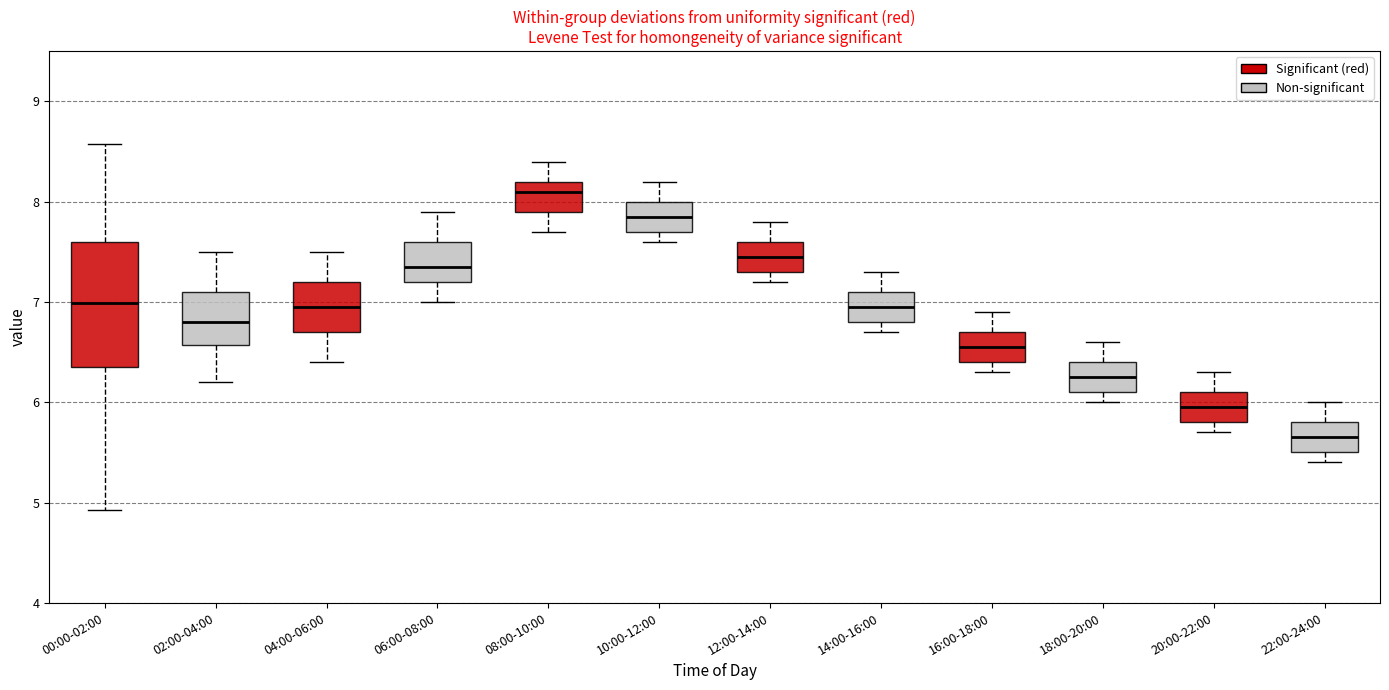

Reading left to right, transcribe this box plot: for each box, give where its median line is, the range the box spans, and where its two whiskers end, as read against the y-axis. The values are not printed on the chart, so give them approximately, as read against the axis.

00:00-02:00: median 7.0, box 6.4 to 7.6, whiskers 4.9 to 8.6
02:00-04:00: median 6.8, box 6.6 to 7.1, whiskers 6.2 to 7.5
04:00-06:00: median 7.0, box 6.7 to 7.2, whiskers 6.4 to 7.5
06:00-08:00: median 7.4, box 7.2 to 7.6, whiskers 7.0 to 7.9
08:00-10:00: median 8.1, box 7.9 to 8.2, whiskers 7.7 to 8.4
10:00-12:00: median 7.9, box 7.7 to 8.0, whiskers 7.6 to 8.2
12:00-14:00: median 7.5, box 7.3 to 7.6, whiskers 7.2 to 7.8
14:00-16:00: median 7.0, box 6.8 to 7.1, whiskers 6.7 to 7.3
16:00-18:00: median 6.6, box 6.4 to 6.7, whiskers 6.3 to 6.9
18:00-20:00: median 6.3, box 6.1 to 6.4, whiskers 6.0 to 6.6
20:00-22:00: median 6.0, box 5.8 to 6.1, whiskers 5.7 to 6.3
22:00-24:00: median 5.7, box 5.5 to 5.8, whiskers 5.4 to 6.0